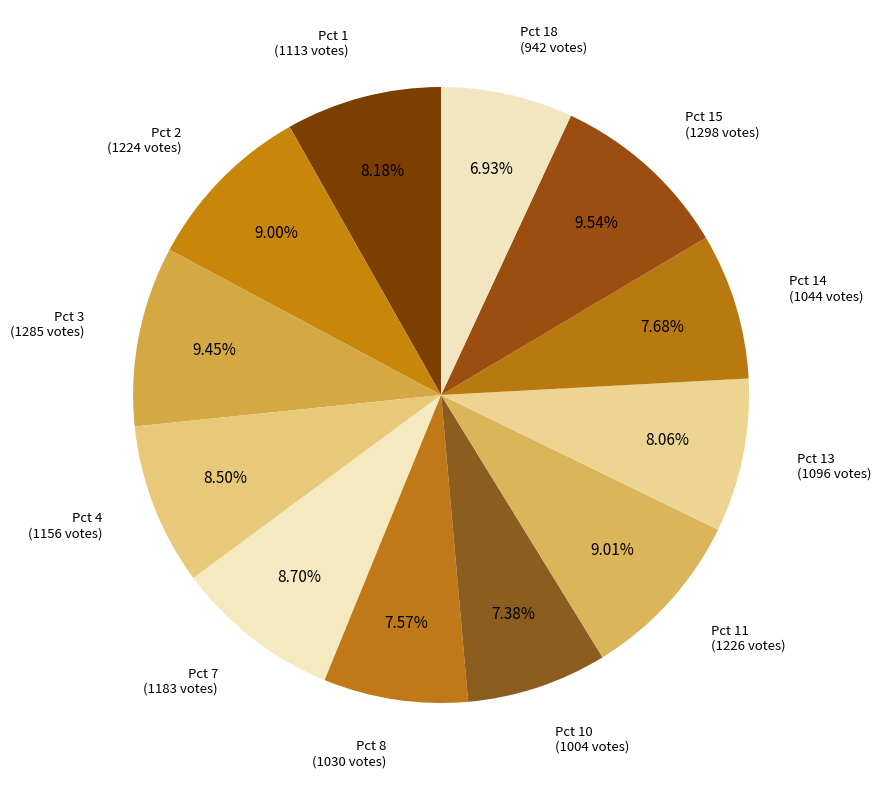

The Pct 8 slice represents 8% of the pie. True or false?

True